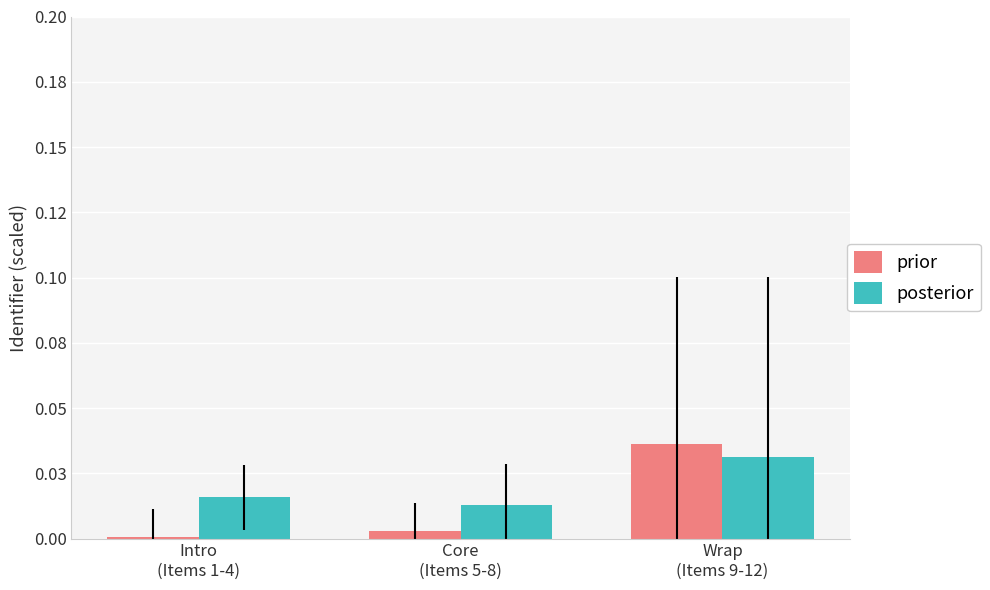

The value of prior at Core
(Items 5-8) is 0.0. True or false?

True